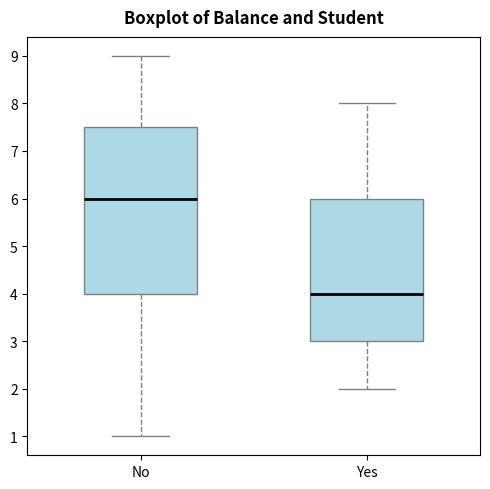

Which box is the tallest, from its lower edge to its upper edge?

No